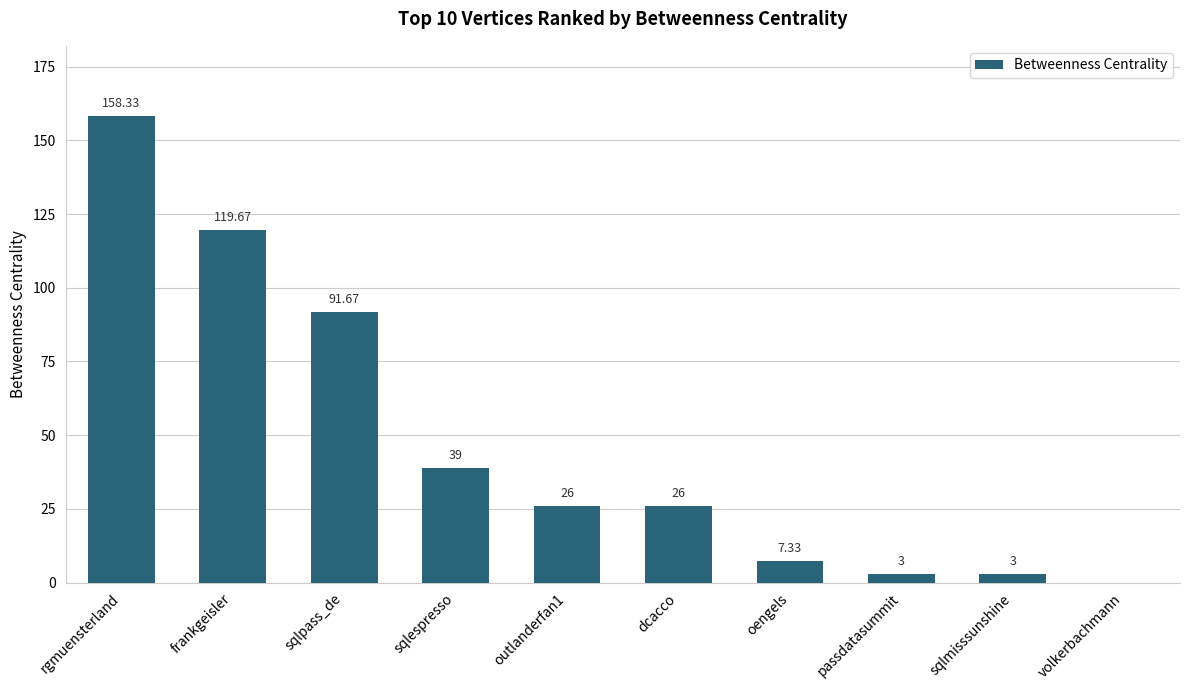

The chart shows a value of 35.5 at outlanderfan1. True or false?

False